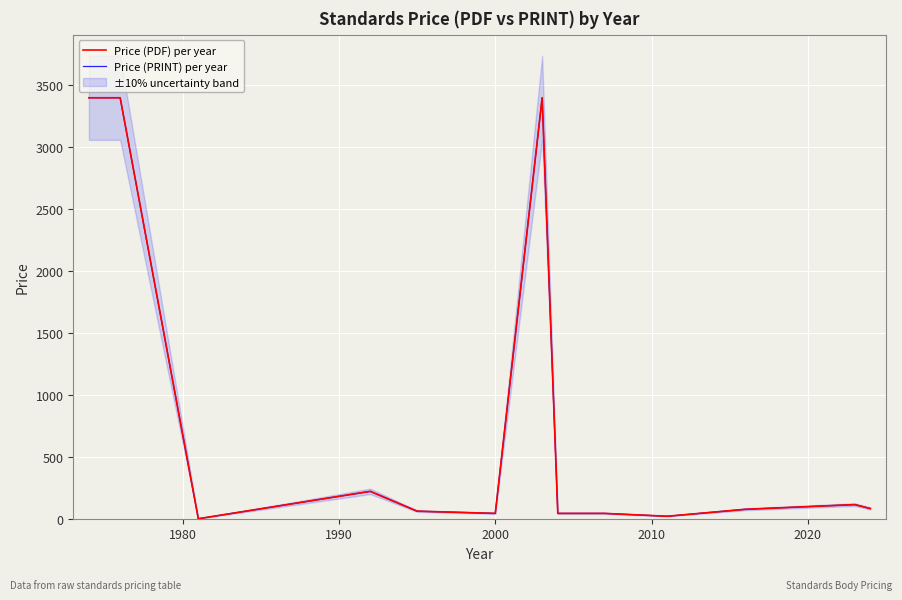

The Price (PRINT) per year series shows 9.6 at 2000. True or false?

False